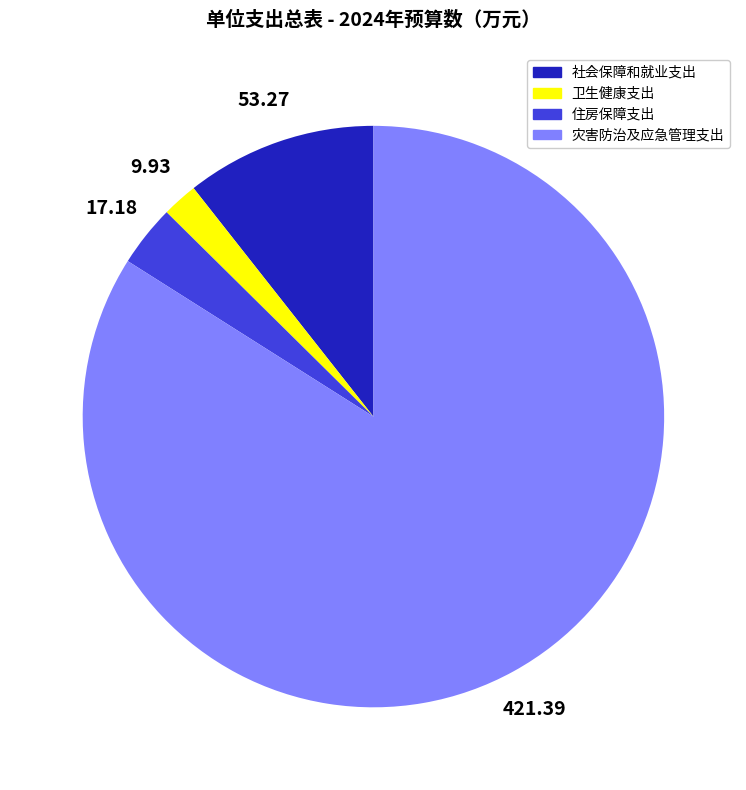

Which slice is the smallest?

卫生健康支出